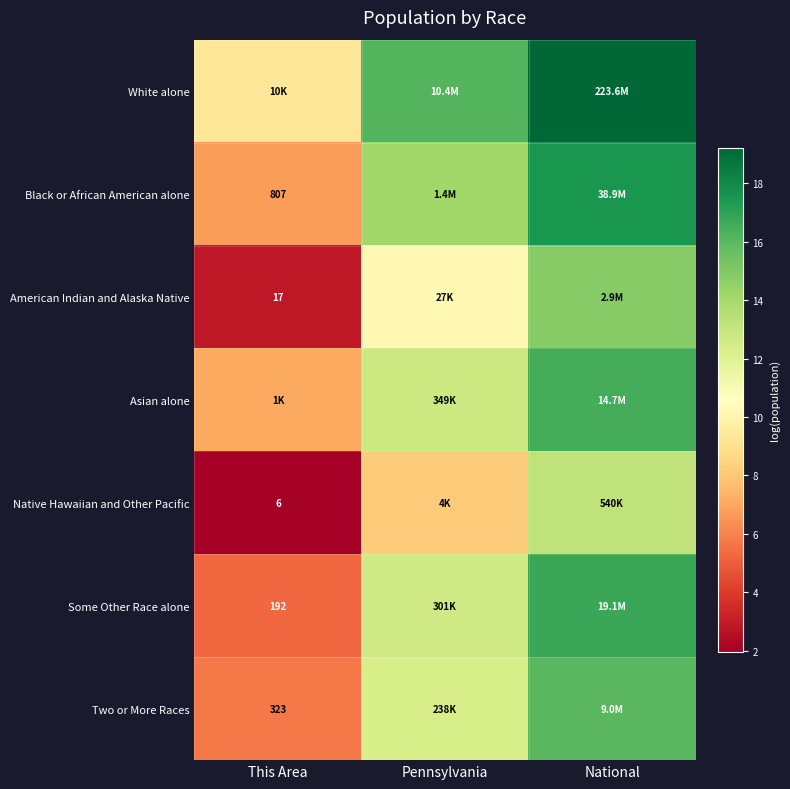

The value of Asian alone at National is 27.3. True or false?

False